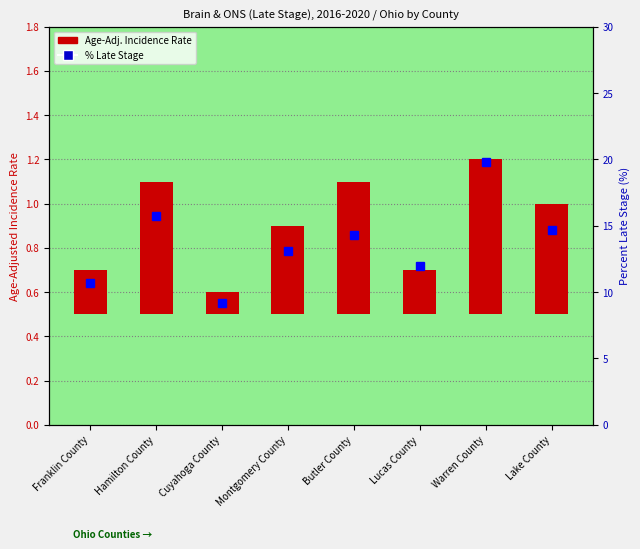

Reading right to left, what are all the values shown in this chart?

Age-Adj. Incidence Rate: 0.5	0.7	0.2	0.6	0.4	0.1	0.6	0.2
% Late Stage: 14.7	19.8	12.0	14.3	13.1	9.2	15.7	10.7